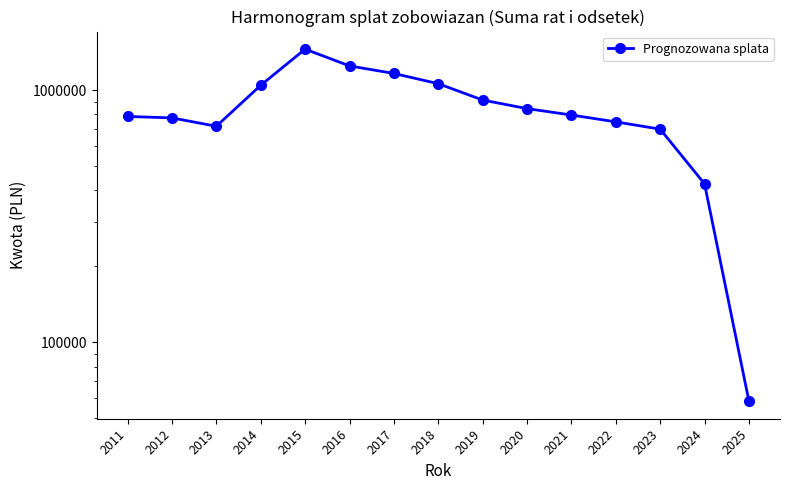

What is the value of the 6th point from the left?

1246297